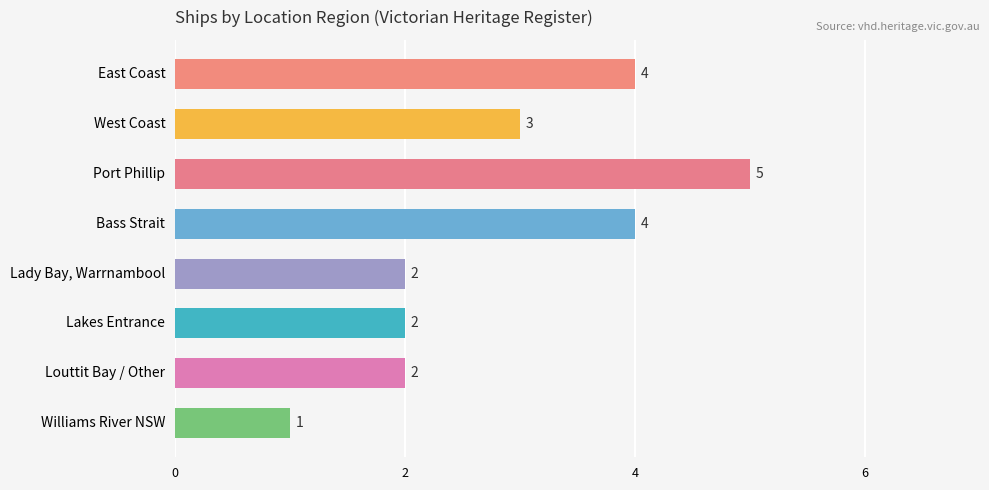

What position from the bottom is Lady Bay, Warrnambool?

4